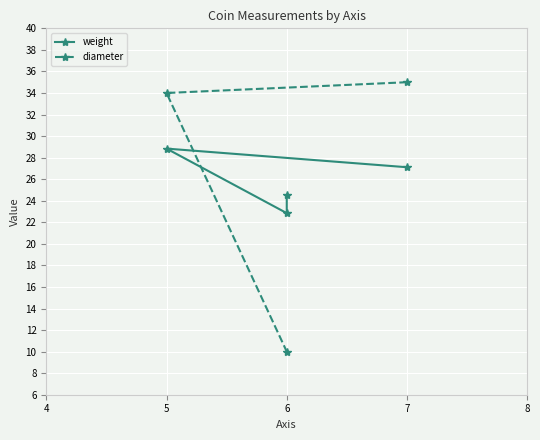

What is the difference between the values at 5 and 7?

1.7